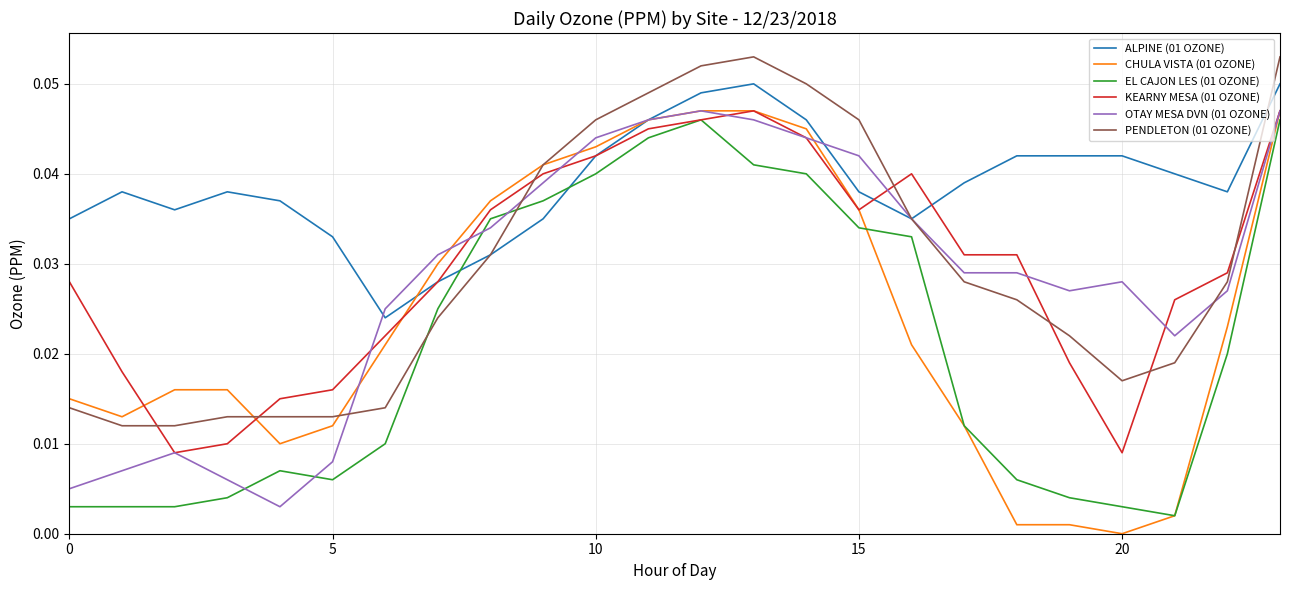

Which series has the largest total across all categories?

ALPINE (01 OZONE)